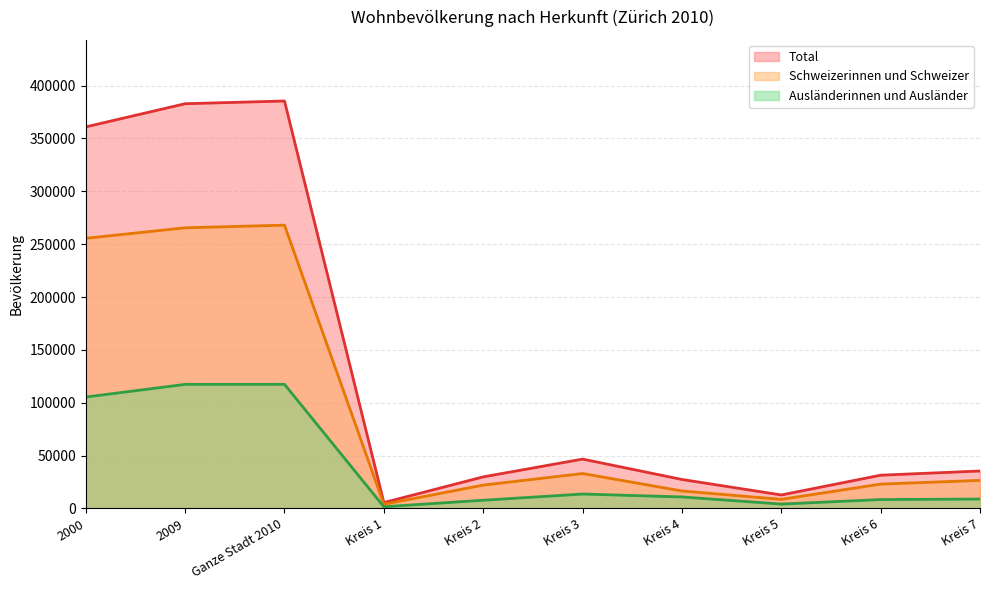

Where is Ausländerinnen und Ausländer nearest to the value 59524?

Kreis 3